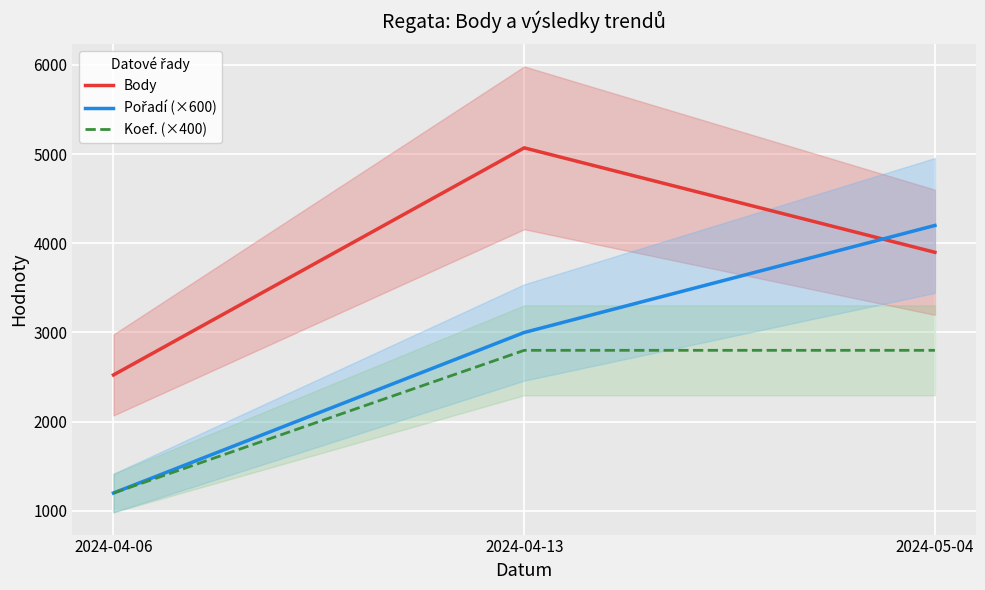

How many data points in Koef. (×400) are less than 2800?

1